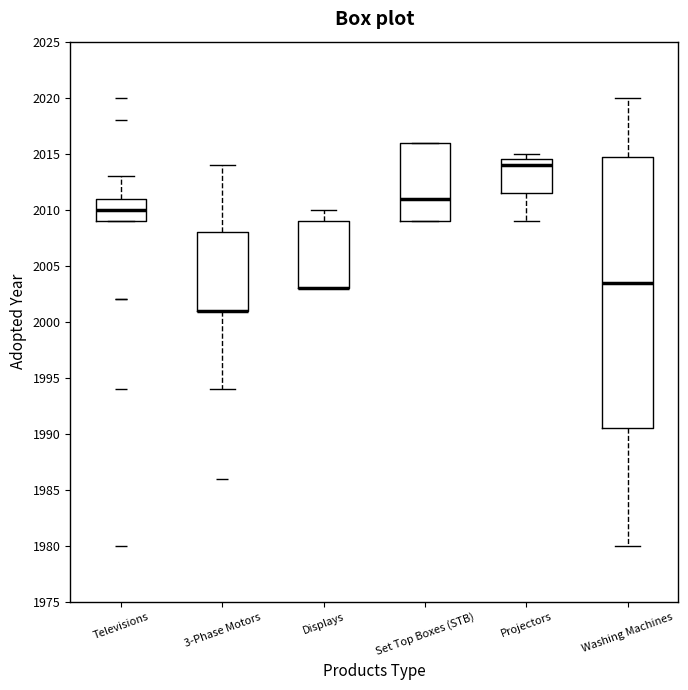

Where is the lower edge of the box for Displays on the y-axis? The values are not printed on the chart, so give them approximately, as read against the axis.

2003.0